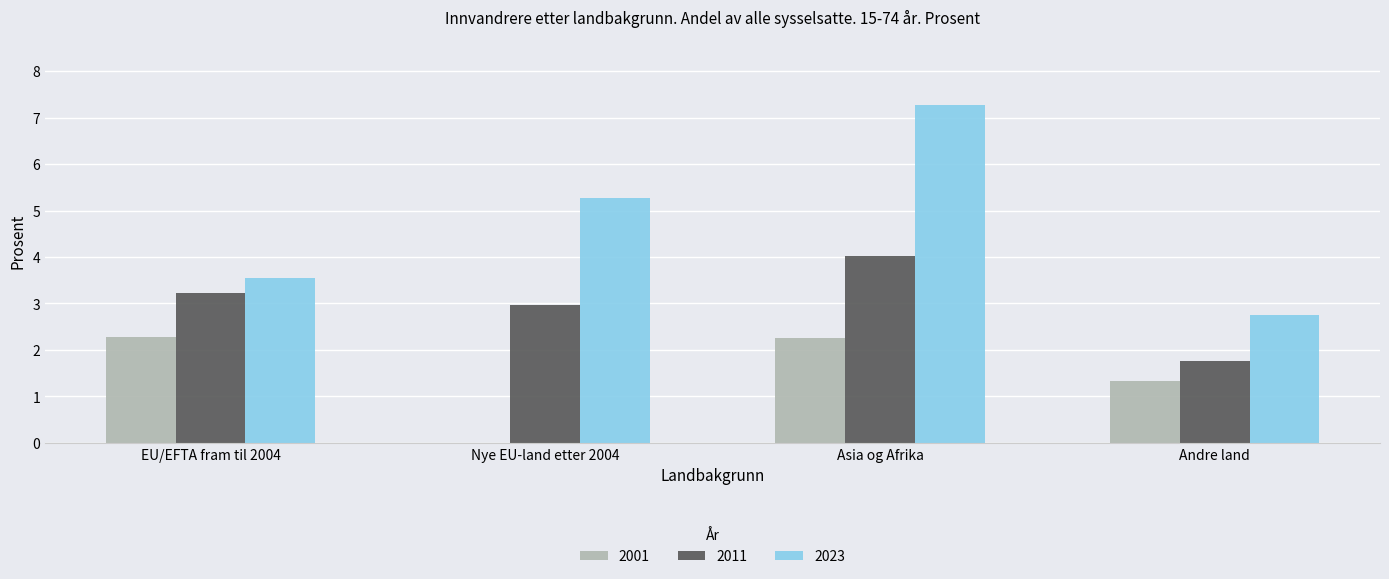

Between EU/EFTA fram til 2004 and Andre land, which series saw the biggest shift?

2011